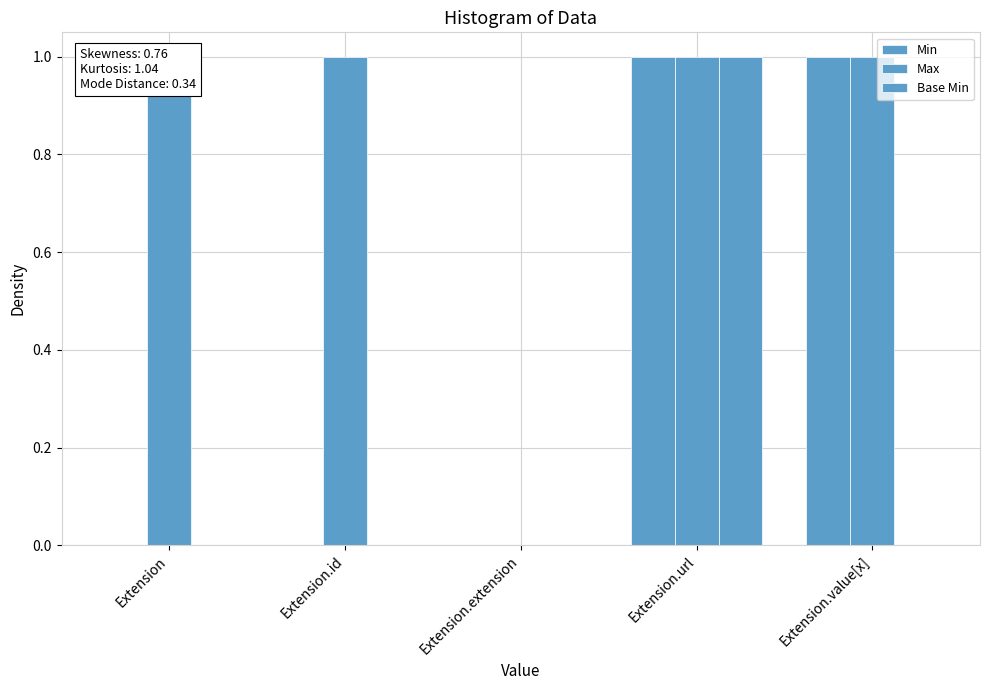

List the labels in order of Min value, smallest first.

Extension, Extension.id, Extension.extension, Extension.url, Extension.value[x]